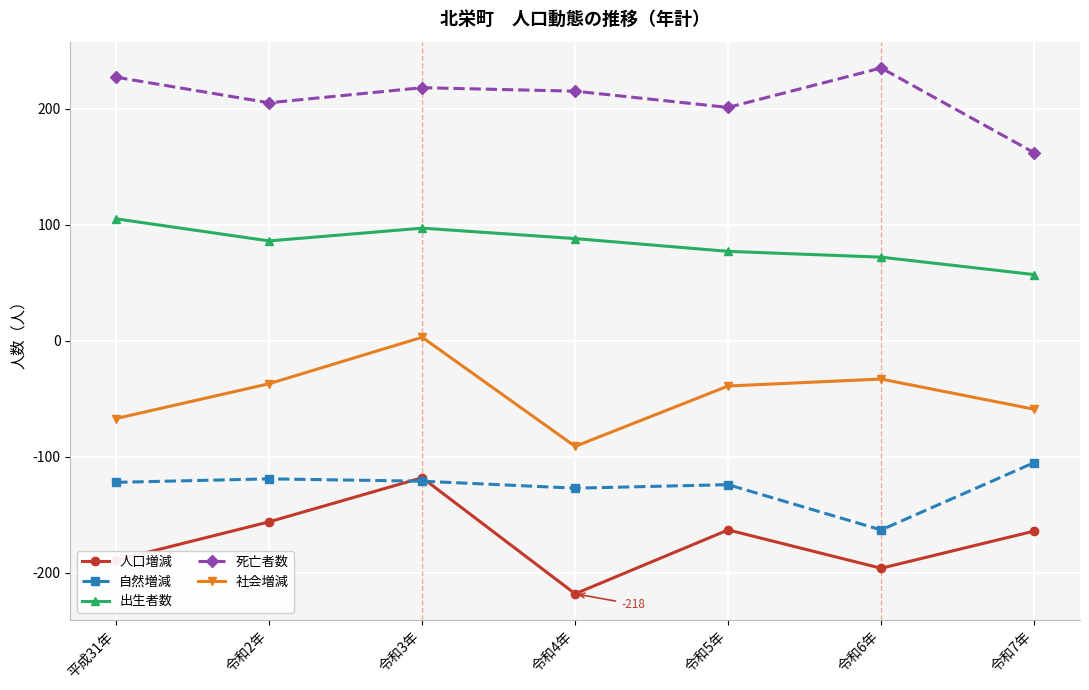

True or false: 自然増減 and 死亡者数 intersect in this chart.

False